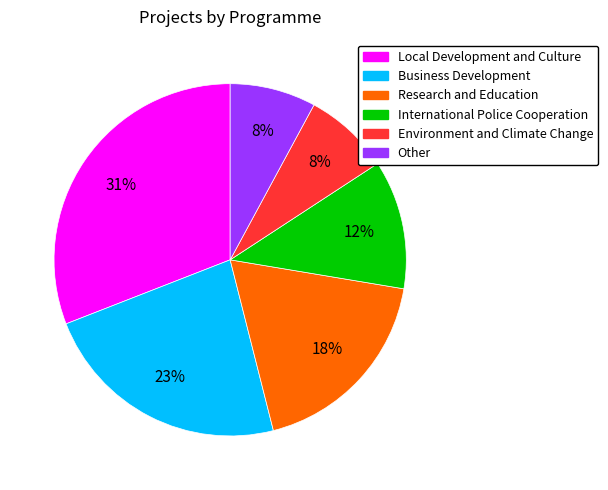

To the nearest percent, what is the difference between the largest and smallest slice percentages?

23%